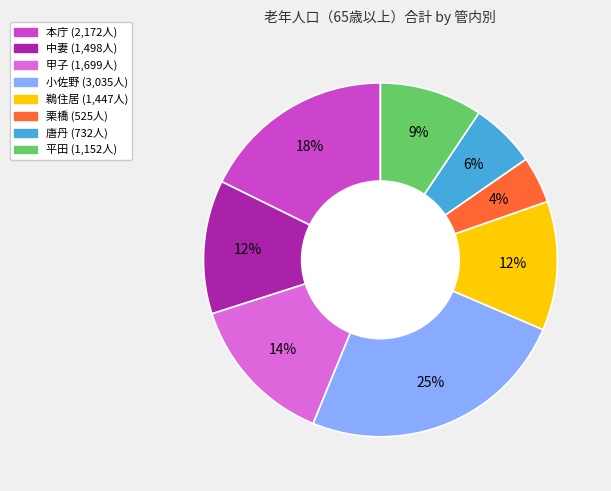

To the nearest percent, what is the difference between the 中妻 and 平田 slice percentages?

3%